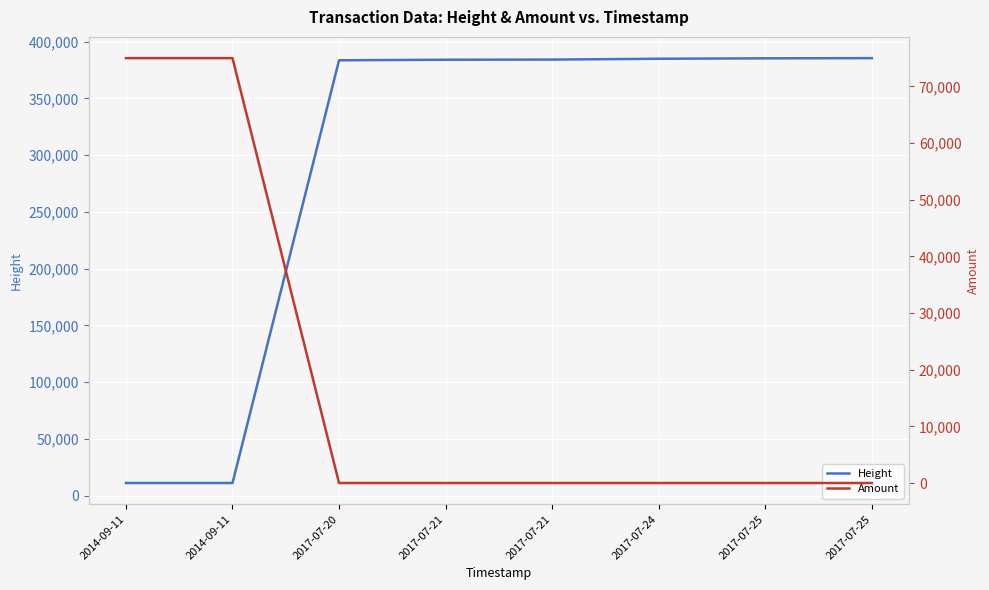

List the series in order of their peak value, highest first.

Height, Amount